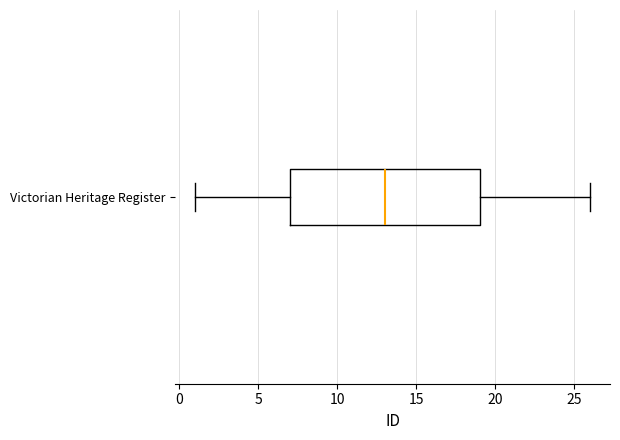

Where does the median line of the box for Victorian Heritage Register sit on the x-axis? The values are not printed on the chart, so give them approximately, as read against the axis.

13